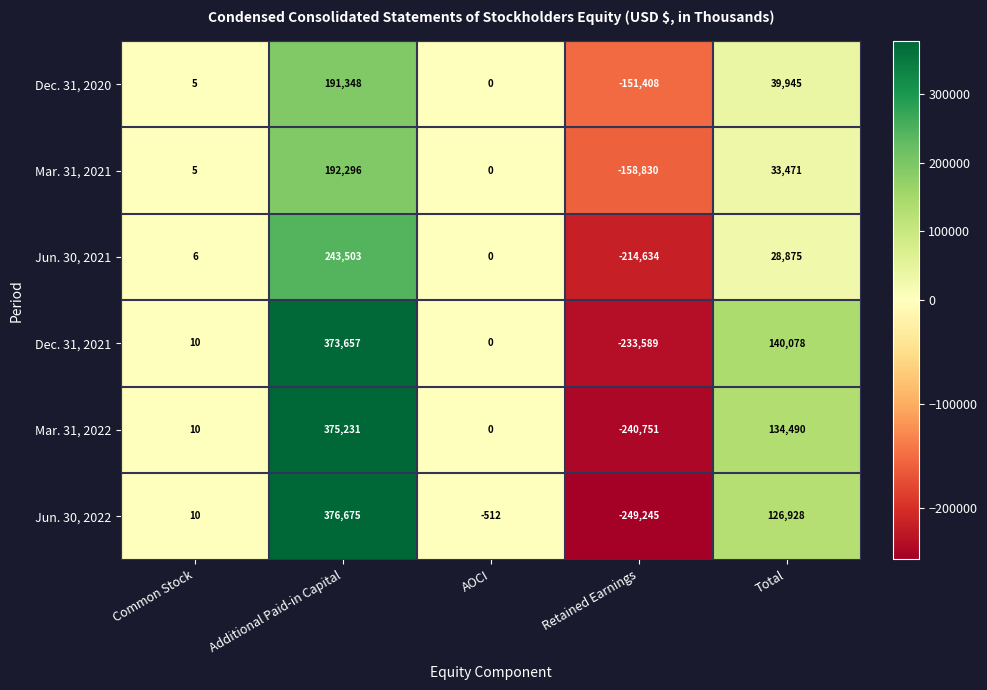

List the labels in order of Mar. 31, 2022 value, largest first.

Additional Paid-in Capital, Total, Common Stock, AOCI, Retained Earnings